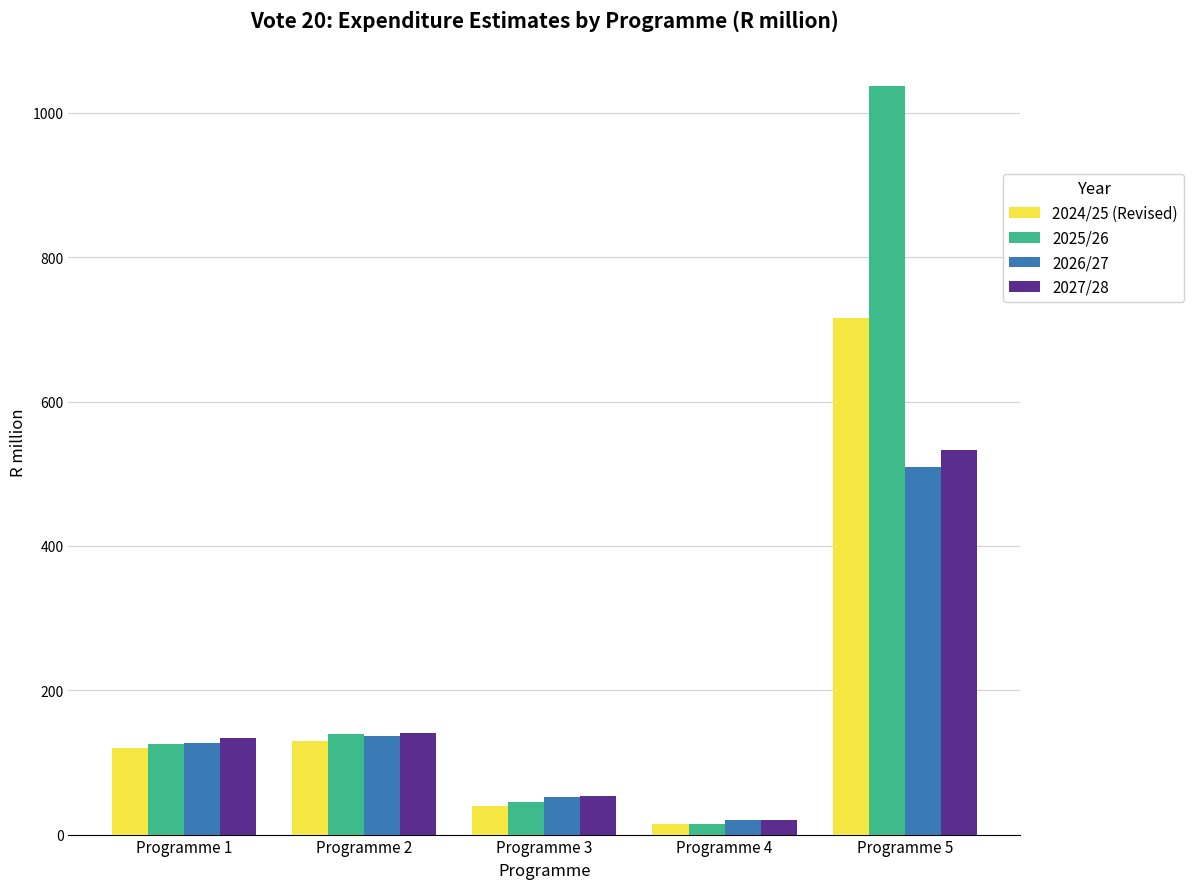

Is the value of 2025/26 at Programme 3 greater than the value of 2024/25 (Revised) at Programme 5?

No